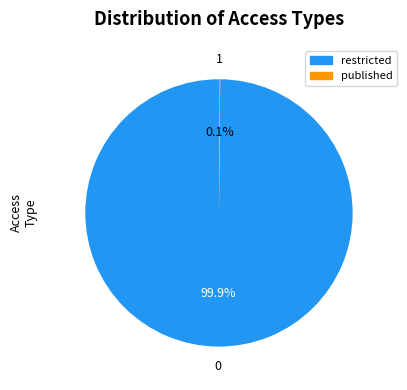

Which slice is the largest?

restricted